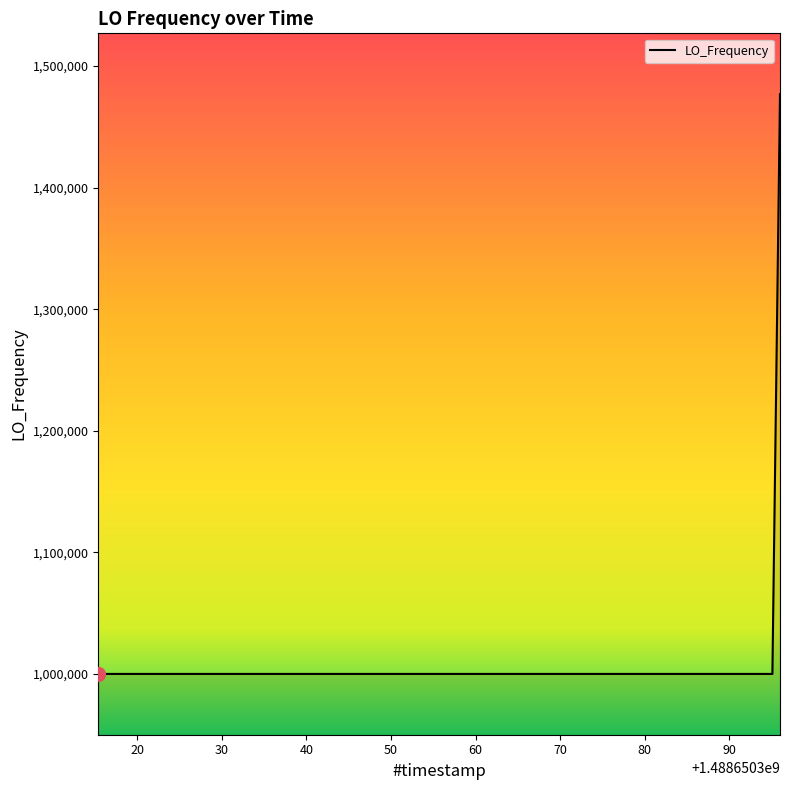

What is the sum of all values?

6477164.8